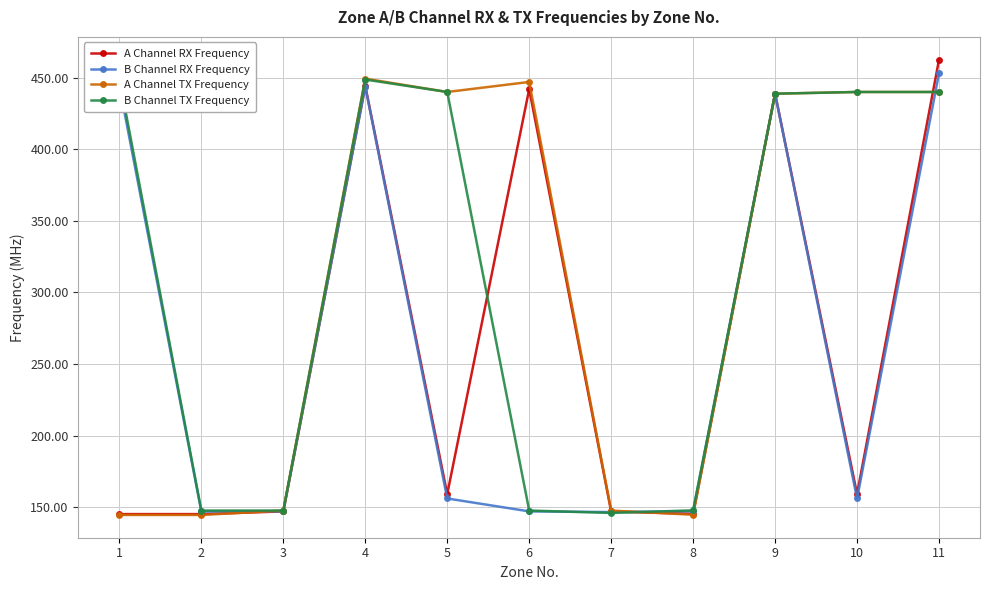

What are all the series names shown in the legend?

A Channel RX Frequency, B Channel RX Frequency, A Channel TX Frequency, B Channel TX Frequency